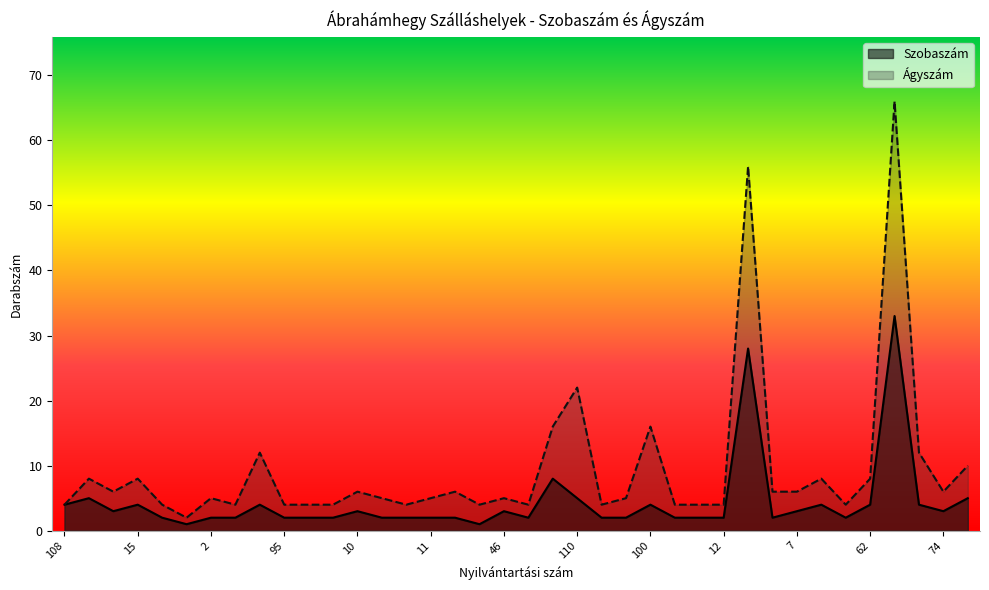

The value of Ágyszám at 67 is 24. True or false?

False